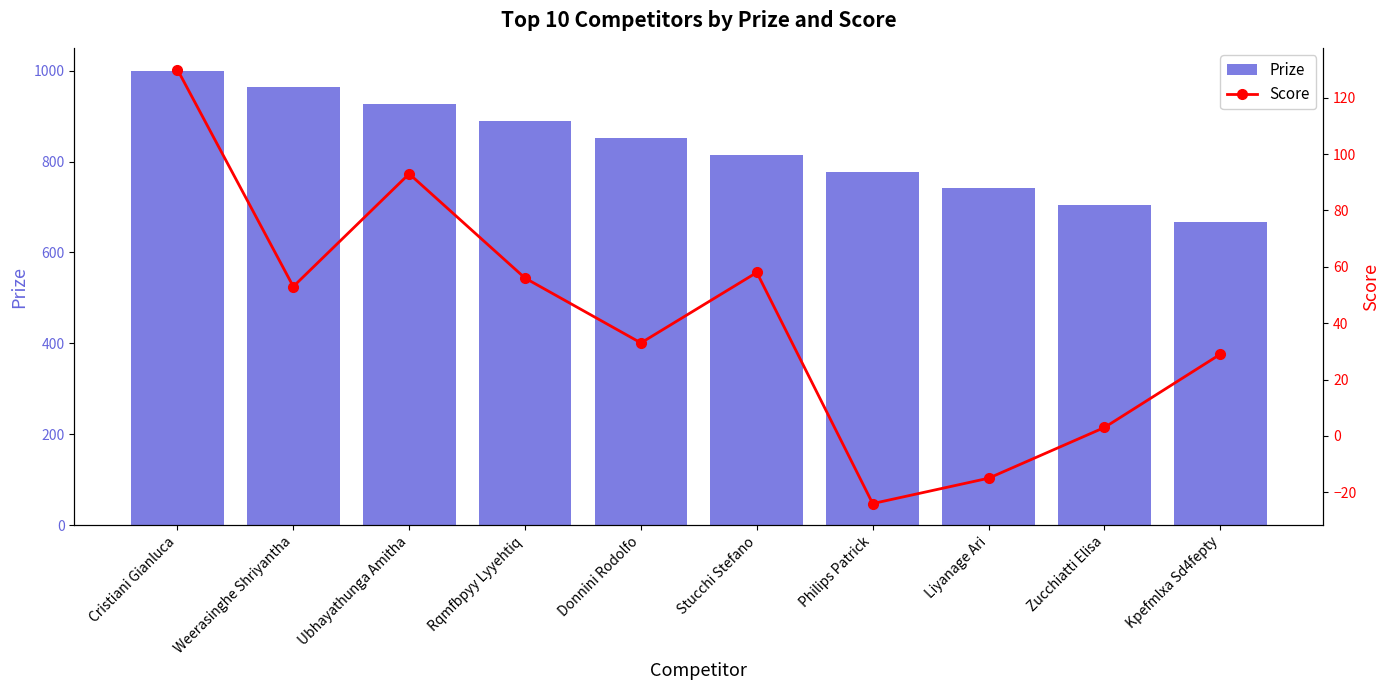

At how many categories does at least one series exceed 15?

10